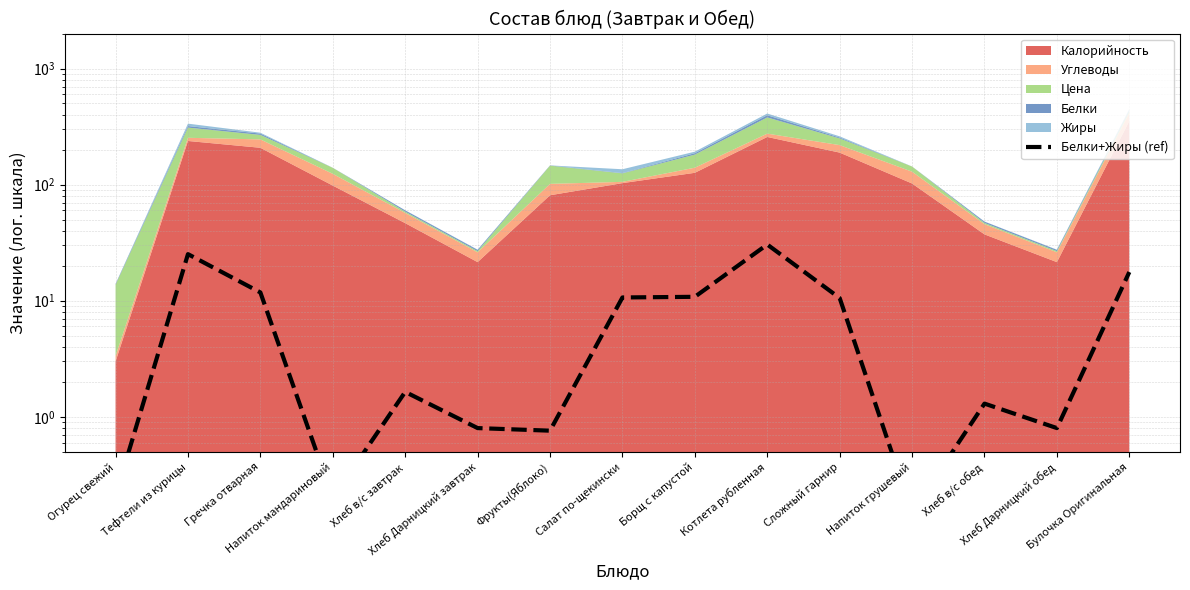

Reading left to right, what are all the values shown in this chart?

0.2	25.2	11.8	0.2	1.6	0.8	0.8	10.7	10.8	30.5	10.6	0.1	1.3	0.8	17.7